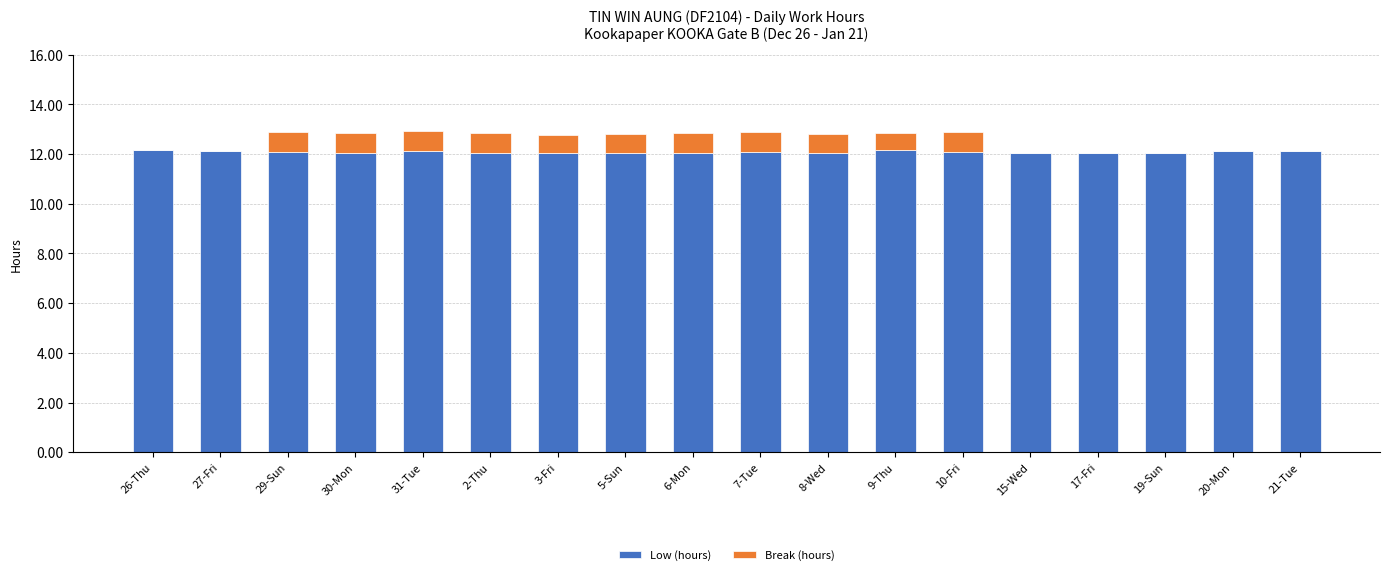

What are all the series names shown in the legend?

Low (hours), Break (hours)